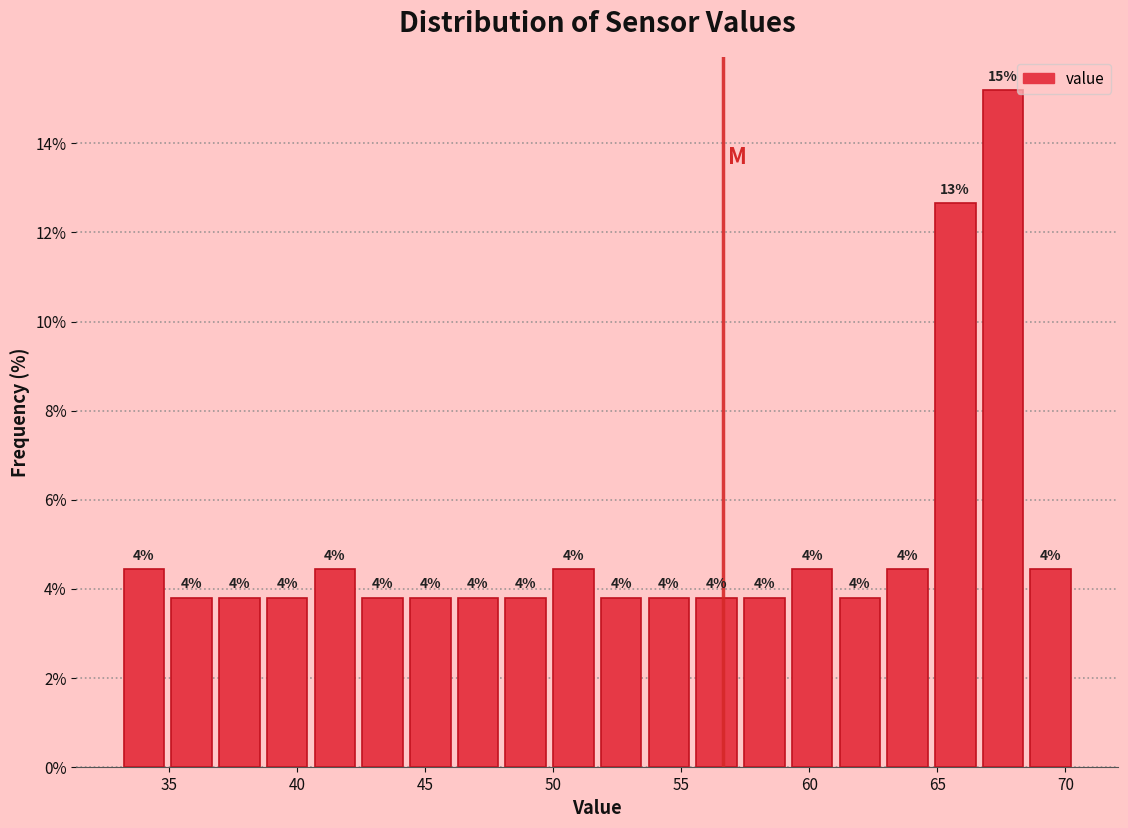

Read against the x-axis, roughly where is the centre of the tallest bar?

67.5